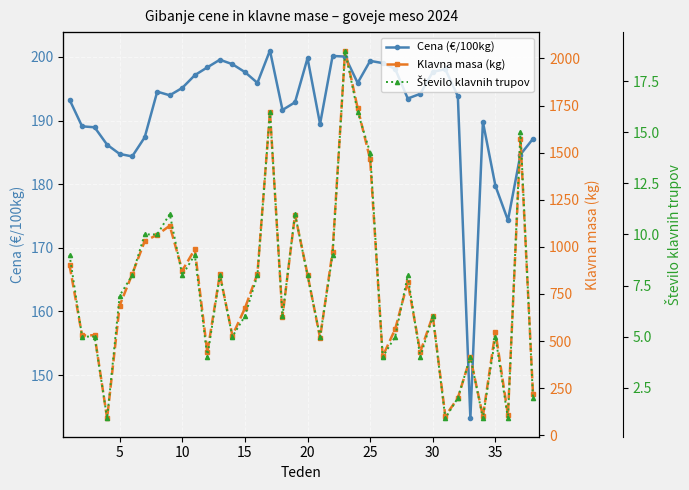

What is the minimum value shown in the chart?

1.0